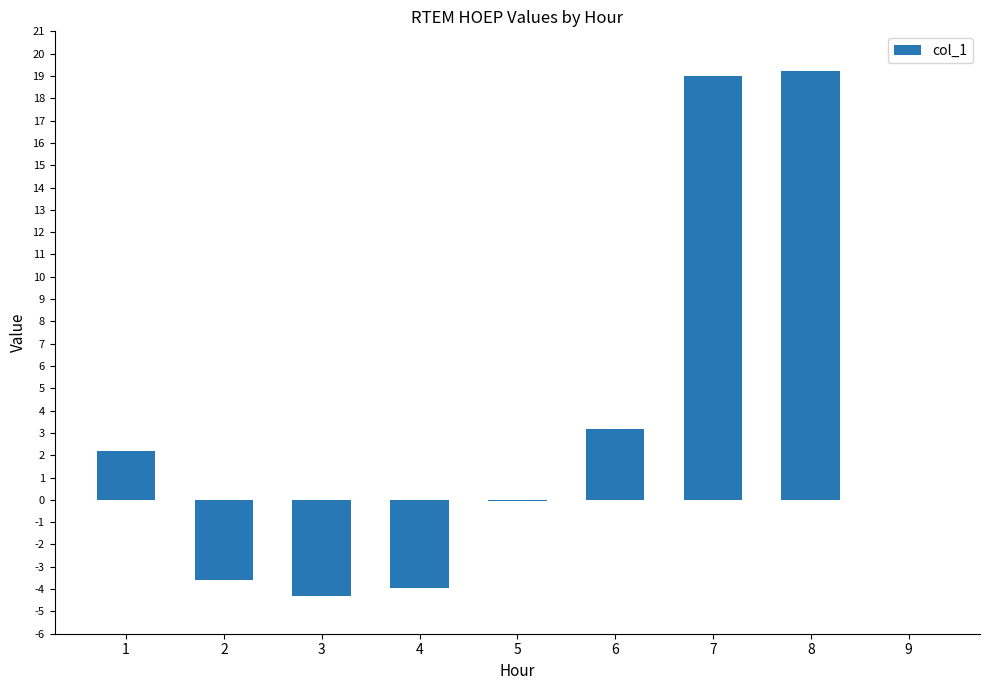

What is the greatest value displayed?

19.2